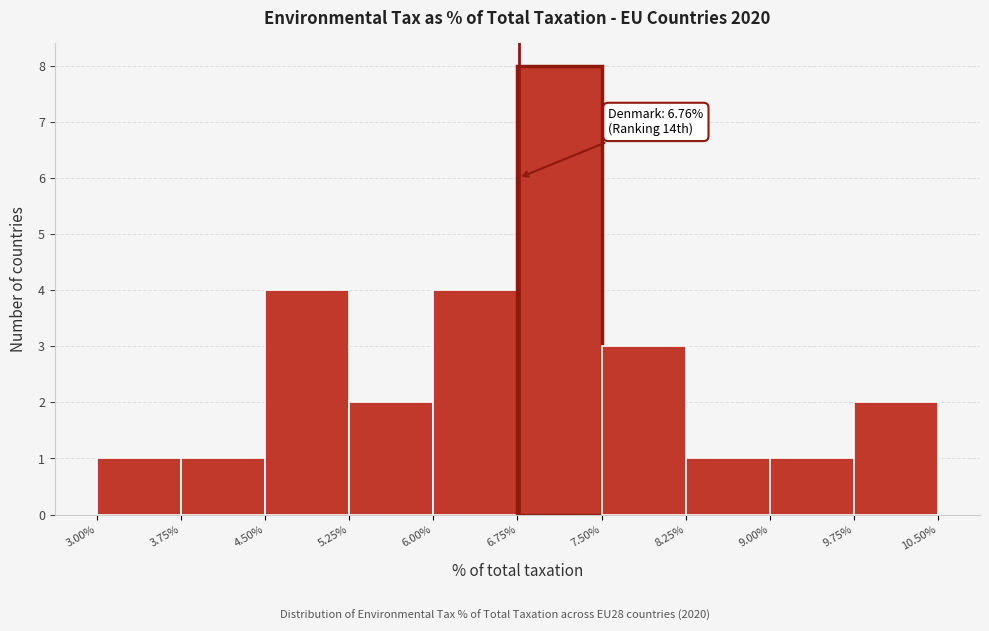

Which range on the x-axis has the tallest bar?

6.75% to 7.50%